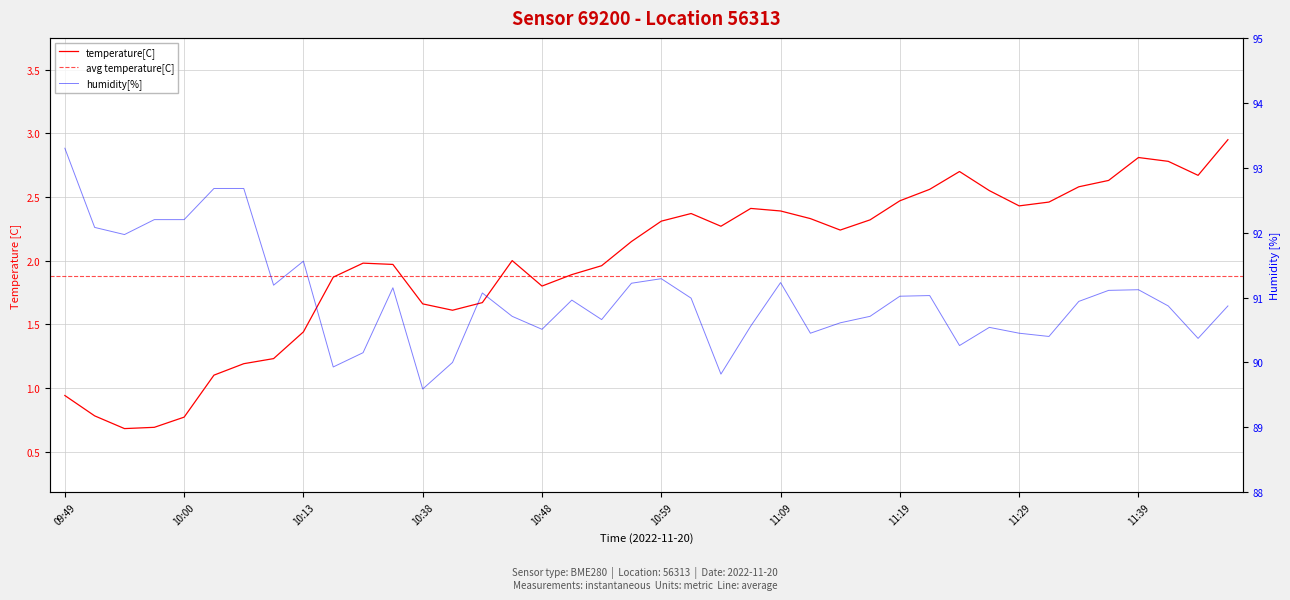

What is the difference between the highest and lowest values at 25?

88.1